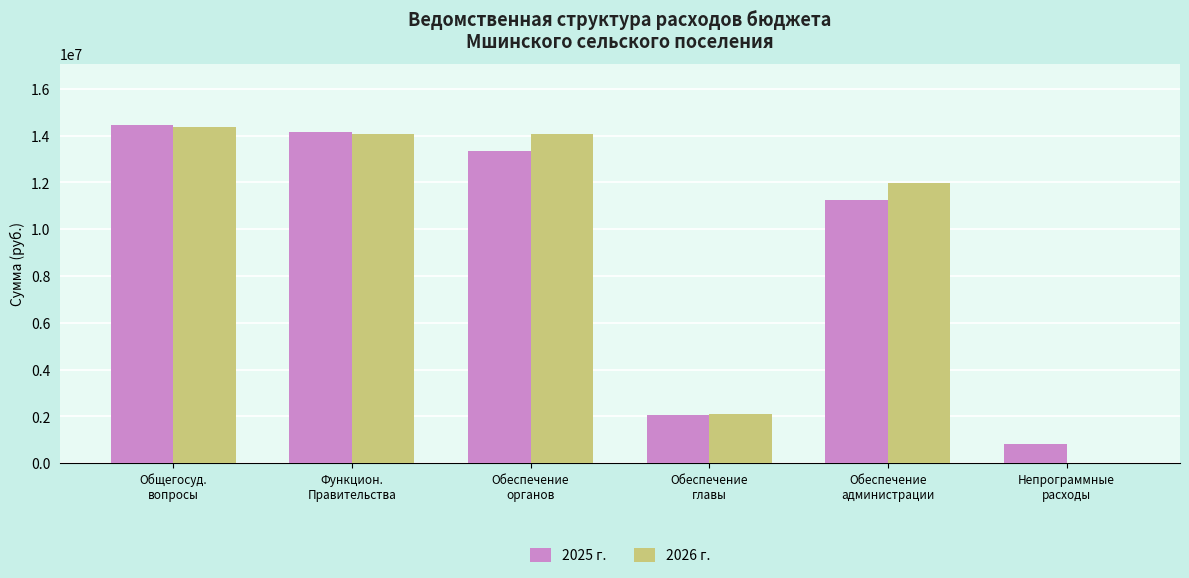

The value of 2026 г. at Обеспечение
администрации is 18475822.8. True or false?

False